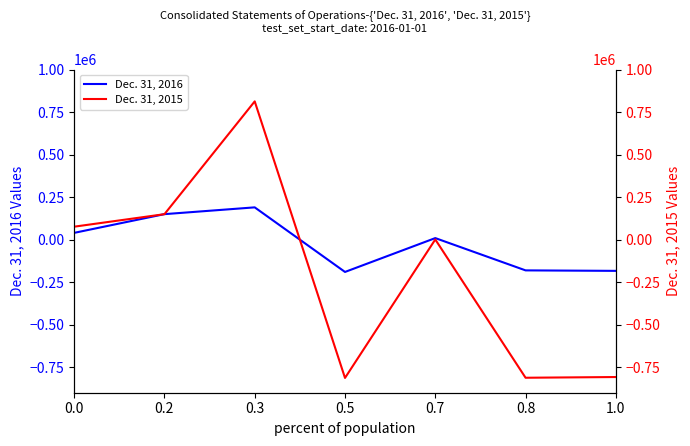

True or false: Dec. 31, 2015 has more than 2 points higher than both neighbors.

False